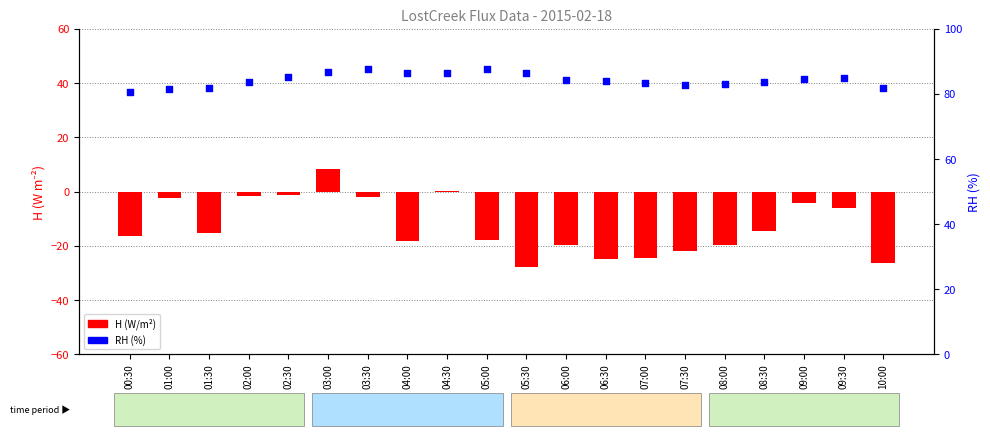

At which category is the sum across all series the highest?

03:00